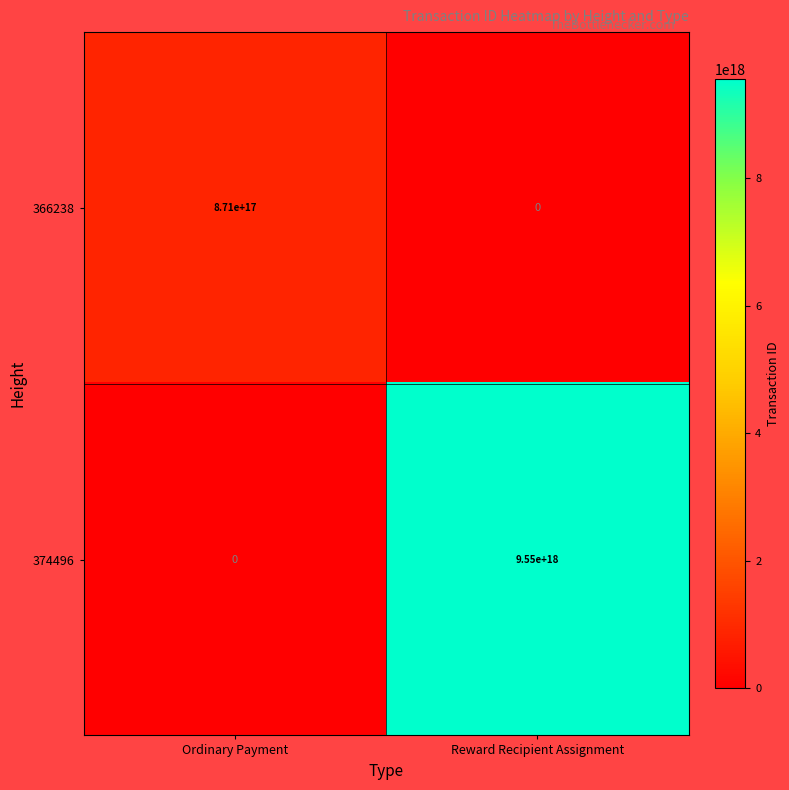

Between Ordinary Payment and Reward Recipient Assignment, which series saw the biggest shift?

374496